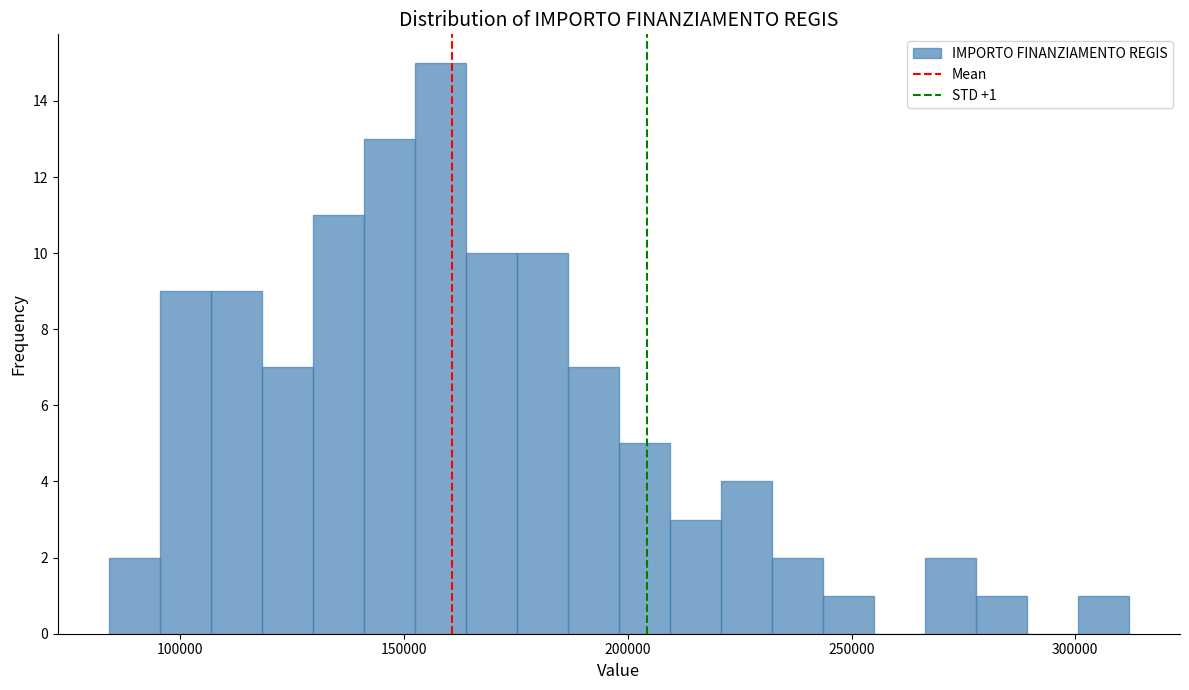

Read against the x-axis, roughly where is the centre of the tallest bar?

160000